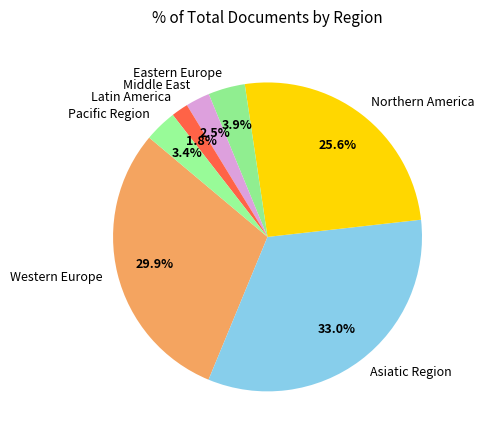

Between Northern America and Latin America, which is larger?

Northern America